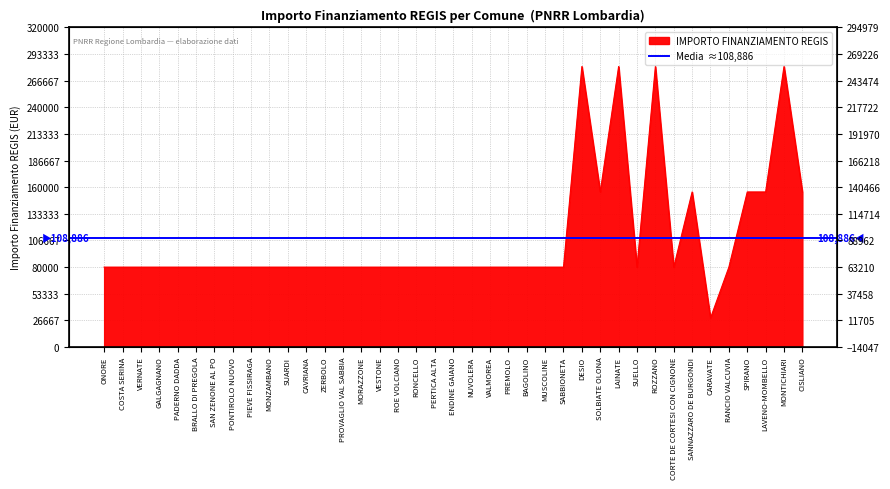

List the labels in order of value, smallest first.

CARAVATE, ONORE, COSTA SERINA, VERNATE, GALGAGNANO, PADERNO DADDA, BRALLO DI PREGOLA, SAN ZENONE AL PO, PONTIROLO NUOVO, PIEVE FISSIRAGA, MONZAMBANO, SUARDI, CAVRIANA, ZERBOLO, PROVAGLIO VAL SABBIA, MORAZZONE, VESTONE, ROE VOLCIANO, RONCELLO, PERTICA ALTA, ENDINE GAIANO, NUVOLERA, VALMOREA, PREMOLO, BAGOLINO, MUSCOLINE, SABBIONETA, SUELLO, CORTE DE CORTESI CON CIGNONE, RANCIO VALCUVIA, SOLBIATE OLONA, SANNAZZARO DE BURGONDI, SPIRANO, LAVENO-MOMBELLO, CISLIANO, DESIO, LAINATE, ROZZANO, MONTICHIARI